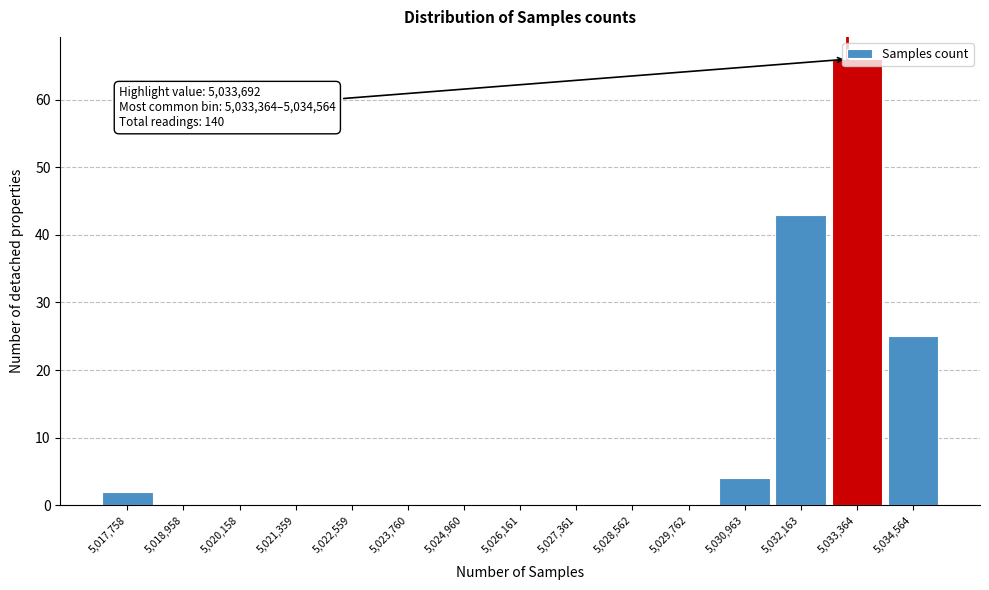

Where is the data nearest to the value 33?

5,034,564